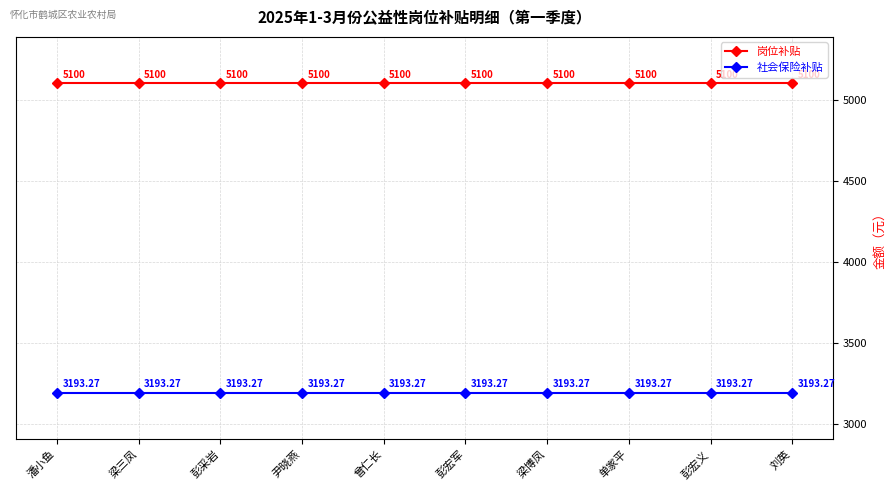

The 社会保险补贴 series shows 3193.3 at 彭宏军. True or false?

True